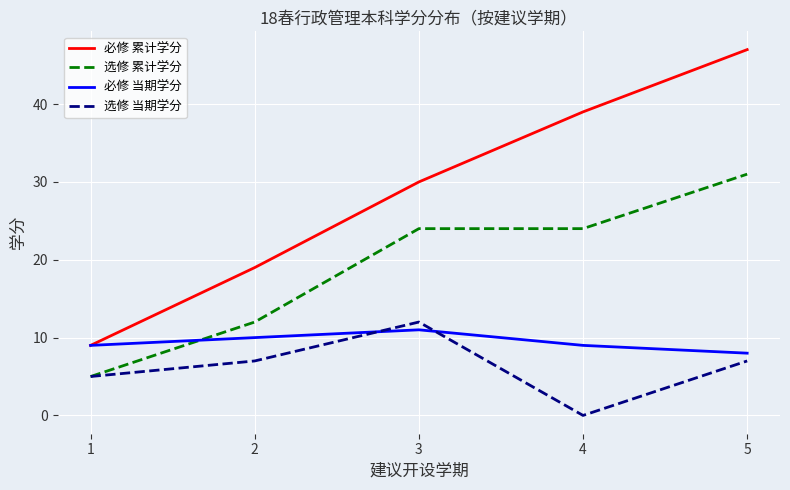

Reading right to left, extract all data points from this chart.

必修 累计学分: 47	39	30	19	9
选修 累计学分: 31	24	24	12	5
必修 当期学分: 8	9	11	10	9
选修 当期学分: 7	0	12	7	5